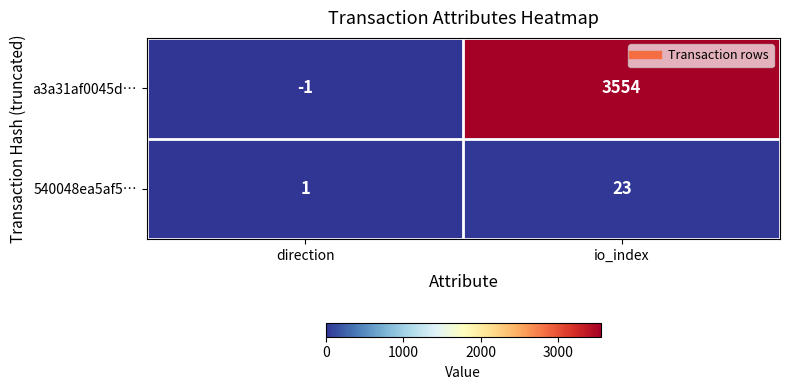

Is it true that a3a31af0045d… equals 1015 at io_index?

False